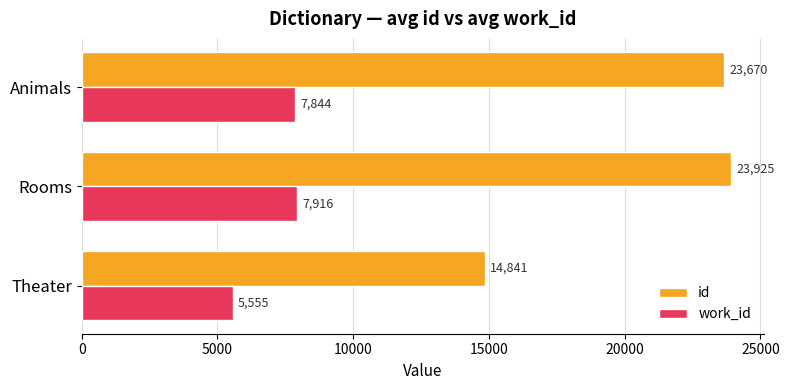

At how many categories does at least one series exceed 6744?

3